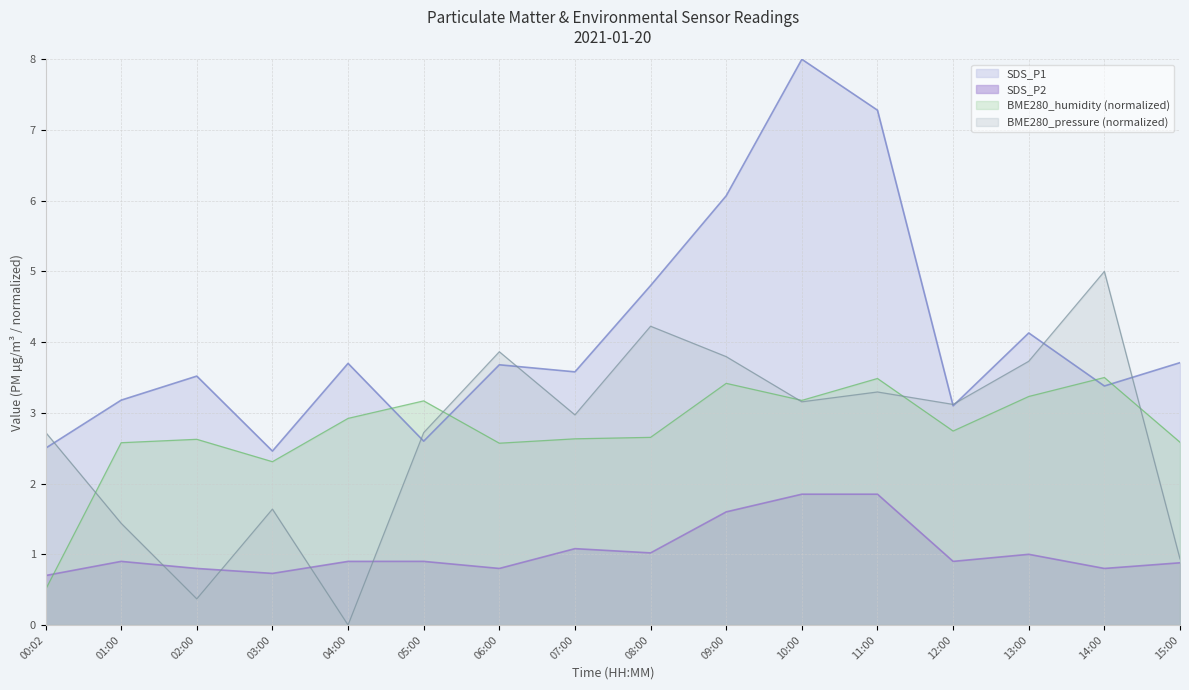

The BME280_pressure series shows 3.9 at 06:00. True or false?

True